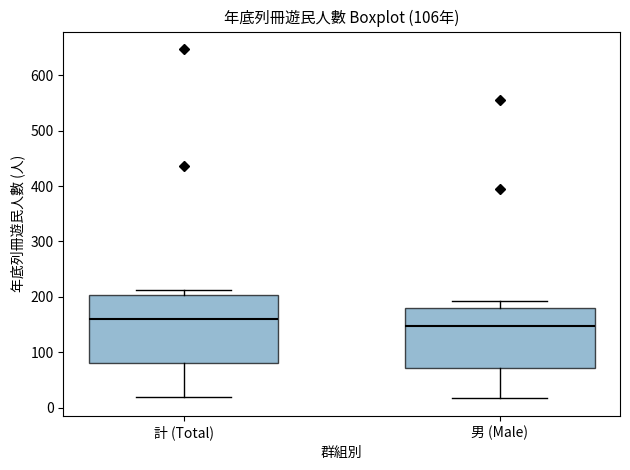

Reading left to right, read every box against the y-axis: the position of its median line, the range the box covers, and the ends of its whiskers. The values are not printed on the chart, so give them approximately, as read against the axis.

計 (Total): median 160, box 80 to 200, whiskers 20 to 210
男 (Male): median 150, box 70 to 180, whiskers 20 to 190